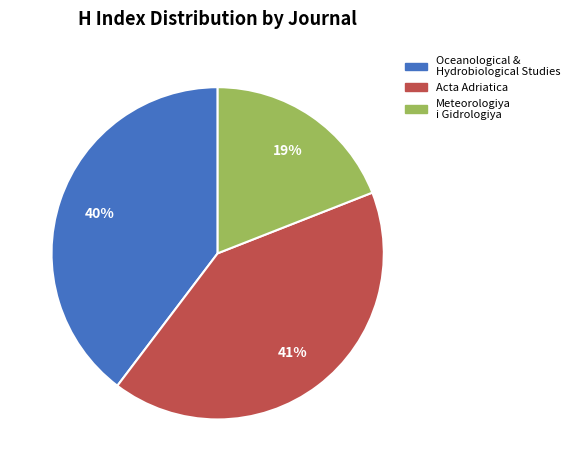

Count the number of slices in the pie.

3